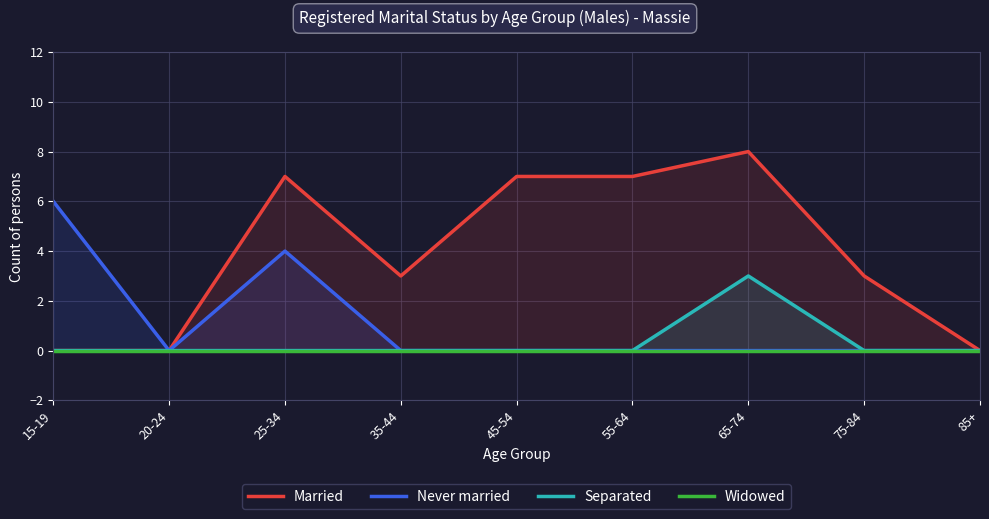

True or false: Married has a value of 4 at 55-64.

False